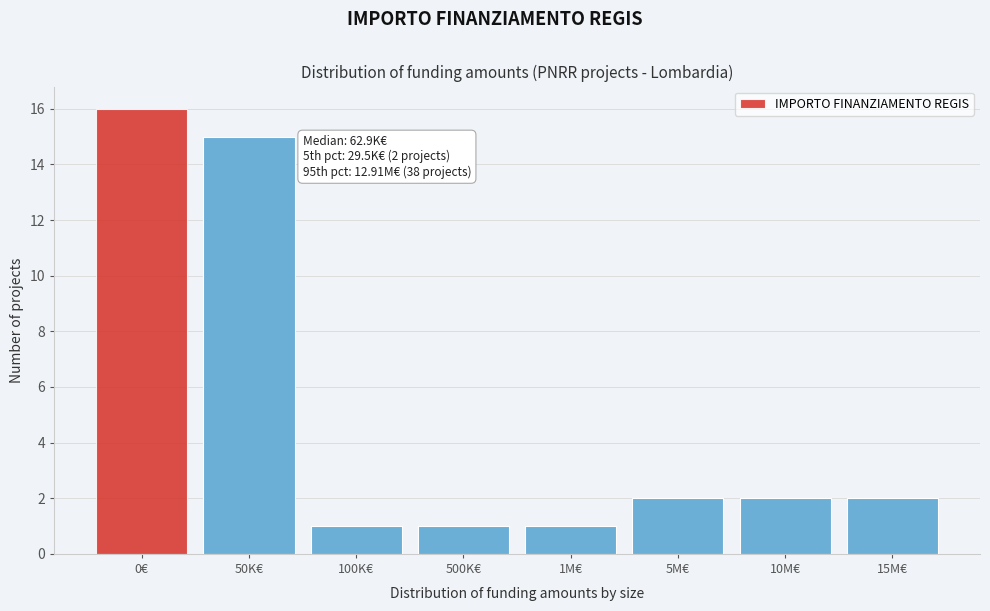

Reading left to right, transcribe all the data shown in this chart.

0€=16	50K€=15	100K€=1	500K€=1	1M€=1	5M€=2	10M€=2	15M€=2